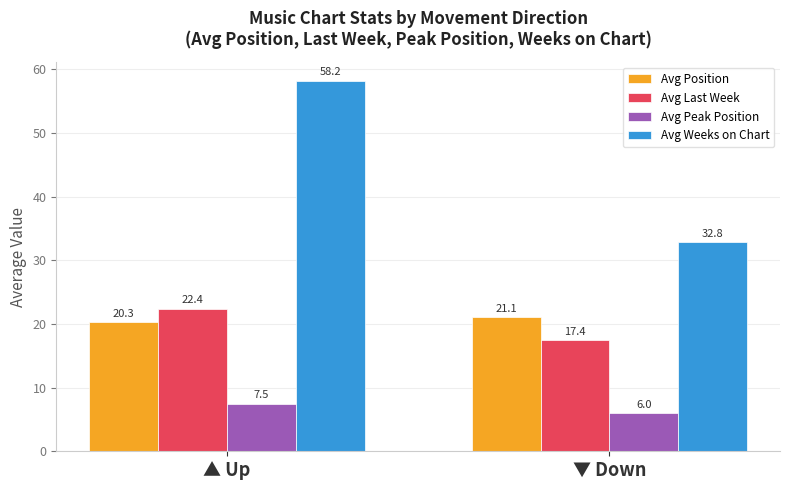

What is the value of the Avg Peak Position bar at the 2nd from the left?

6.0